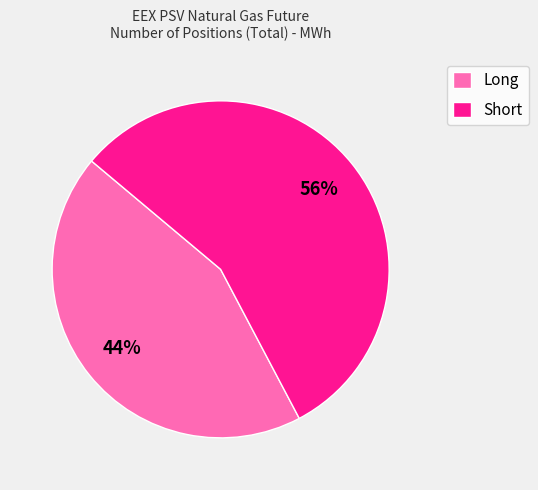

Which category accounts for the majority?

Short